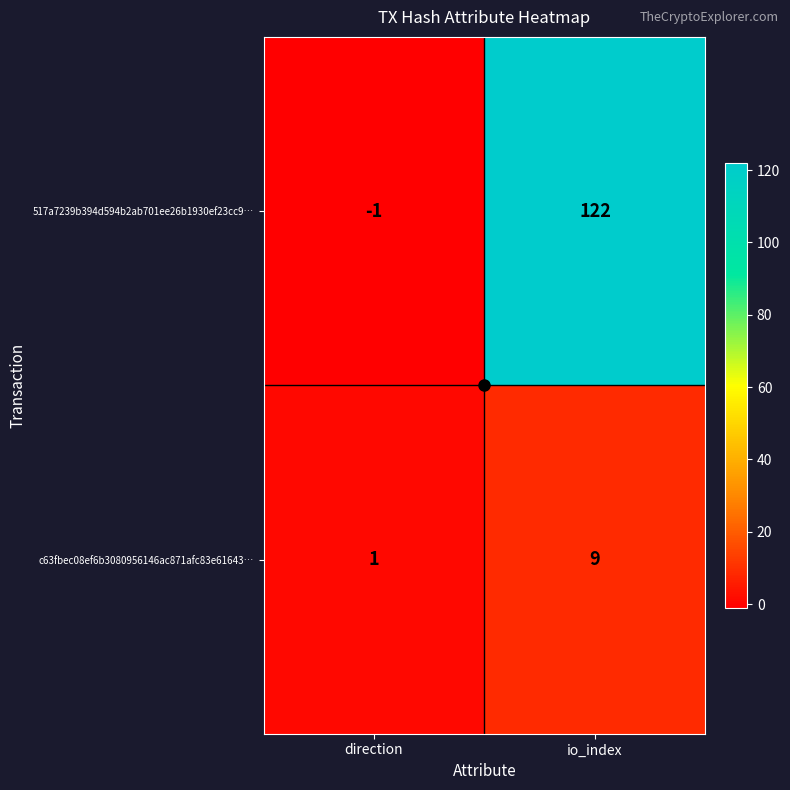

Which category has the highest value in the c63fbec08ef6b3080956146ac871afc83e61643… series?

io_index